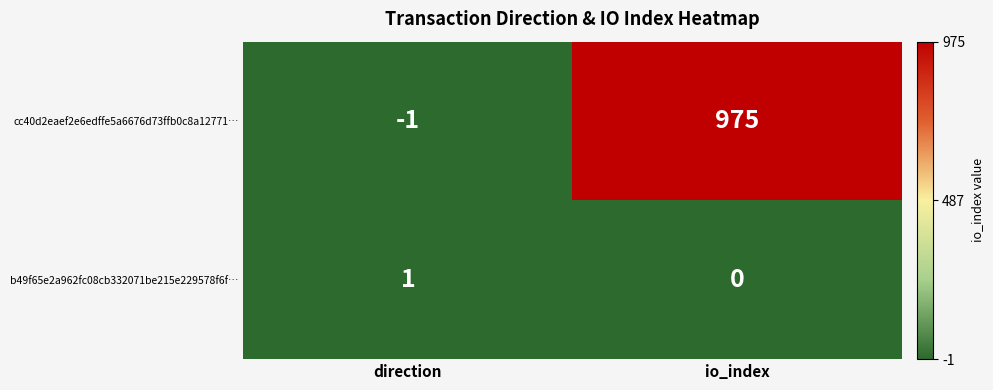

Which series has the largest total across all categories?

cc40d2eaef2e6edffe5a6676d73ffb0c8a12771…